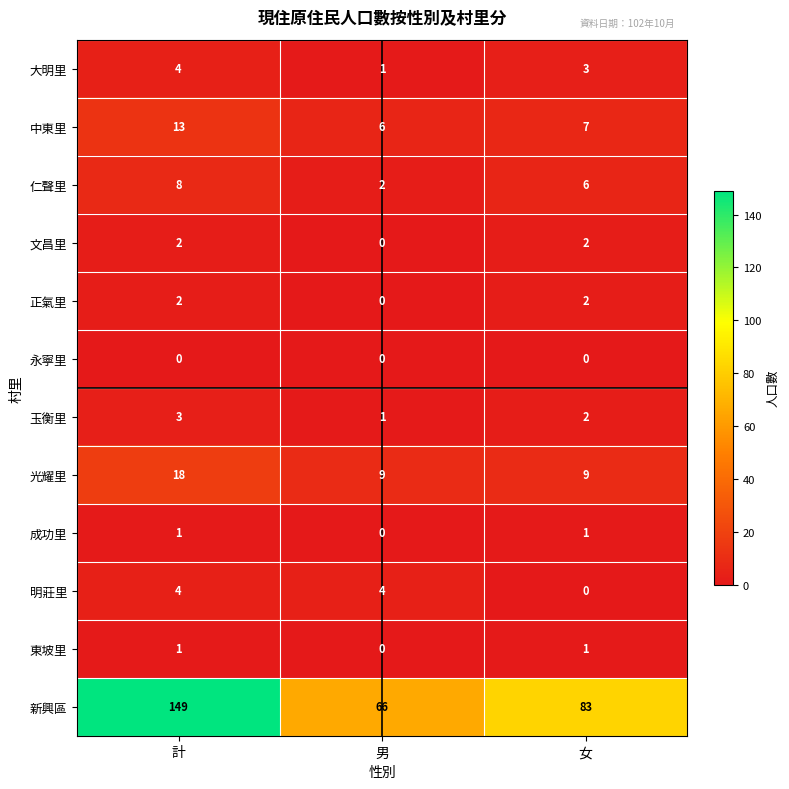

Which series changed the most between 計 and 女?

新興區